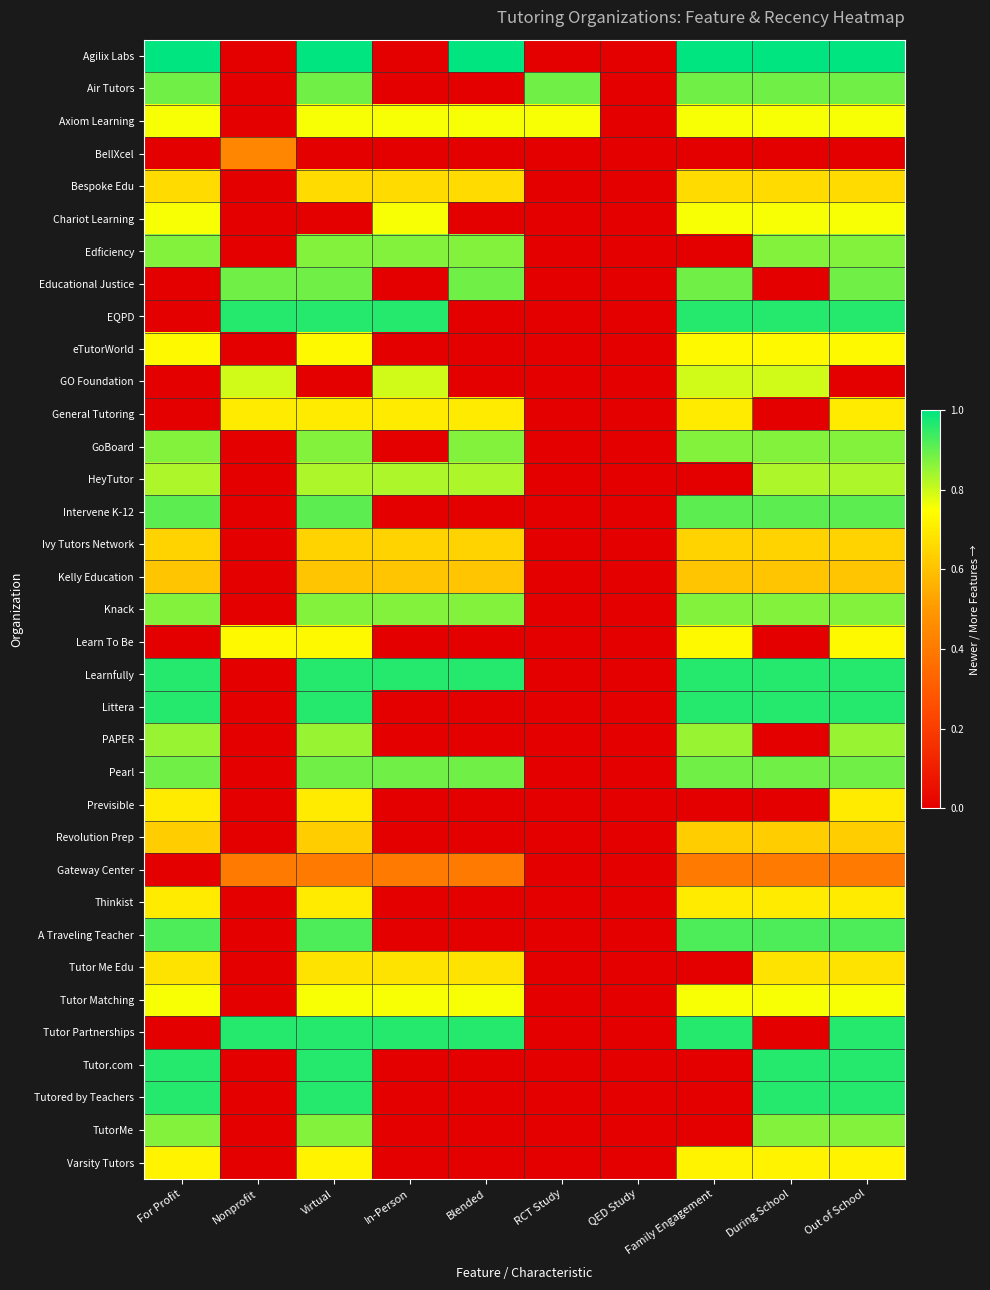

What is the total value across all series at Out of School?

26.6